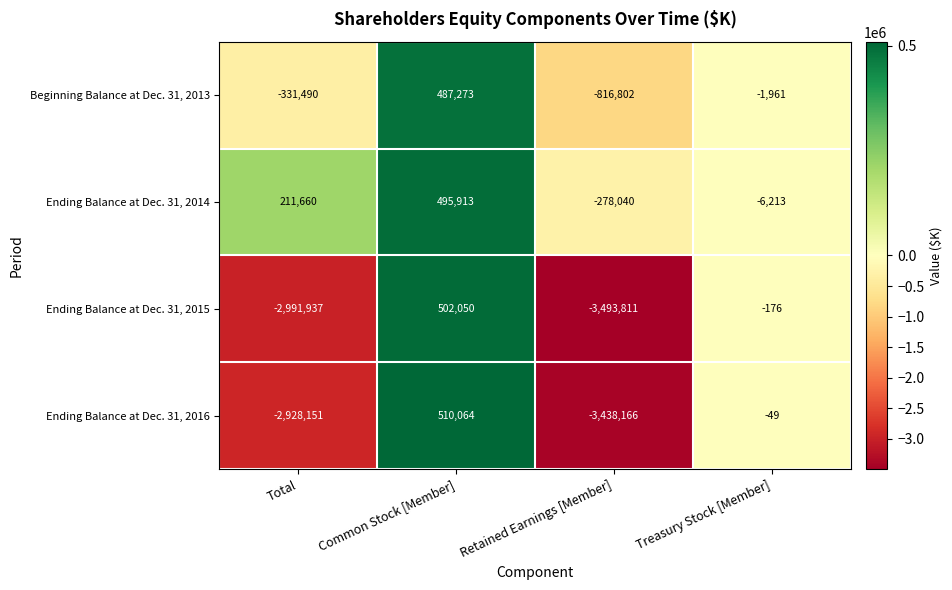

Which series changed the most between Total and Retained Earnings [Member]?

Ending Balance at Dec. 31, 2016